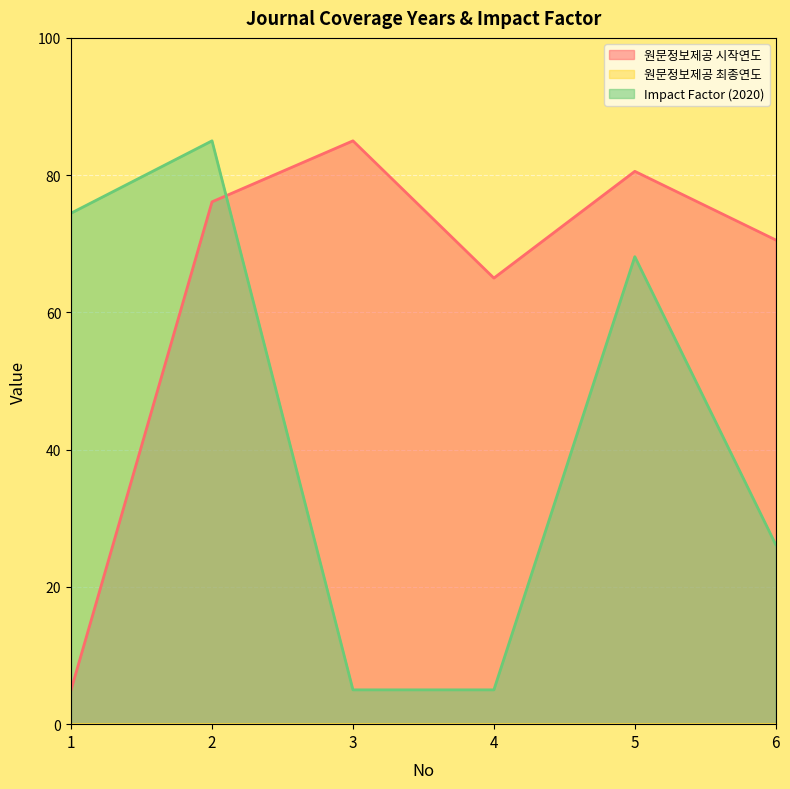

What is the difference between the highest and lowest values at 3?

85.0